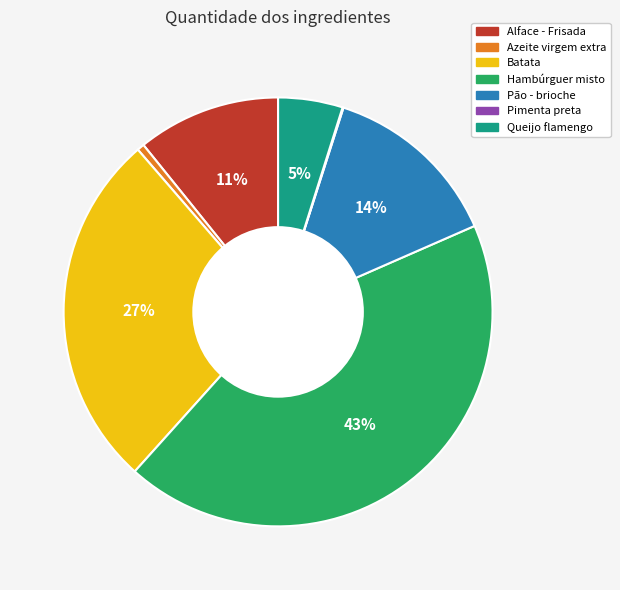

The Azeite virgem extra slice represents 1% of the pie. True or false?

True